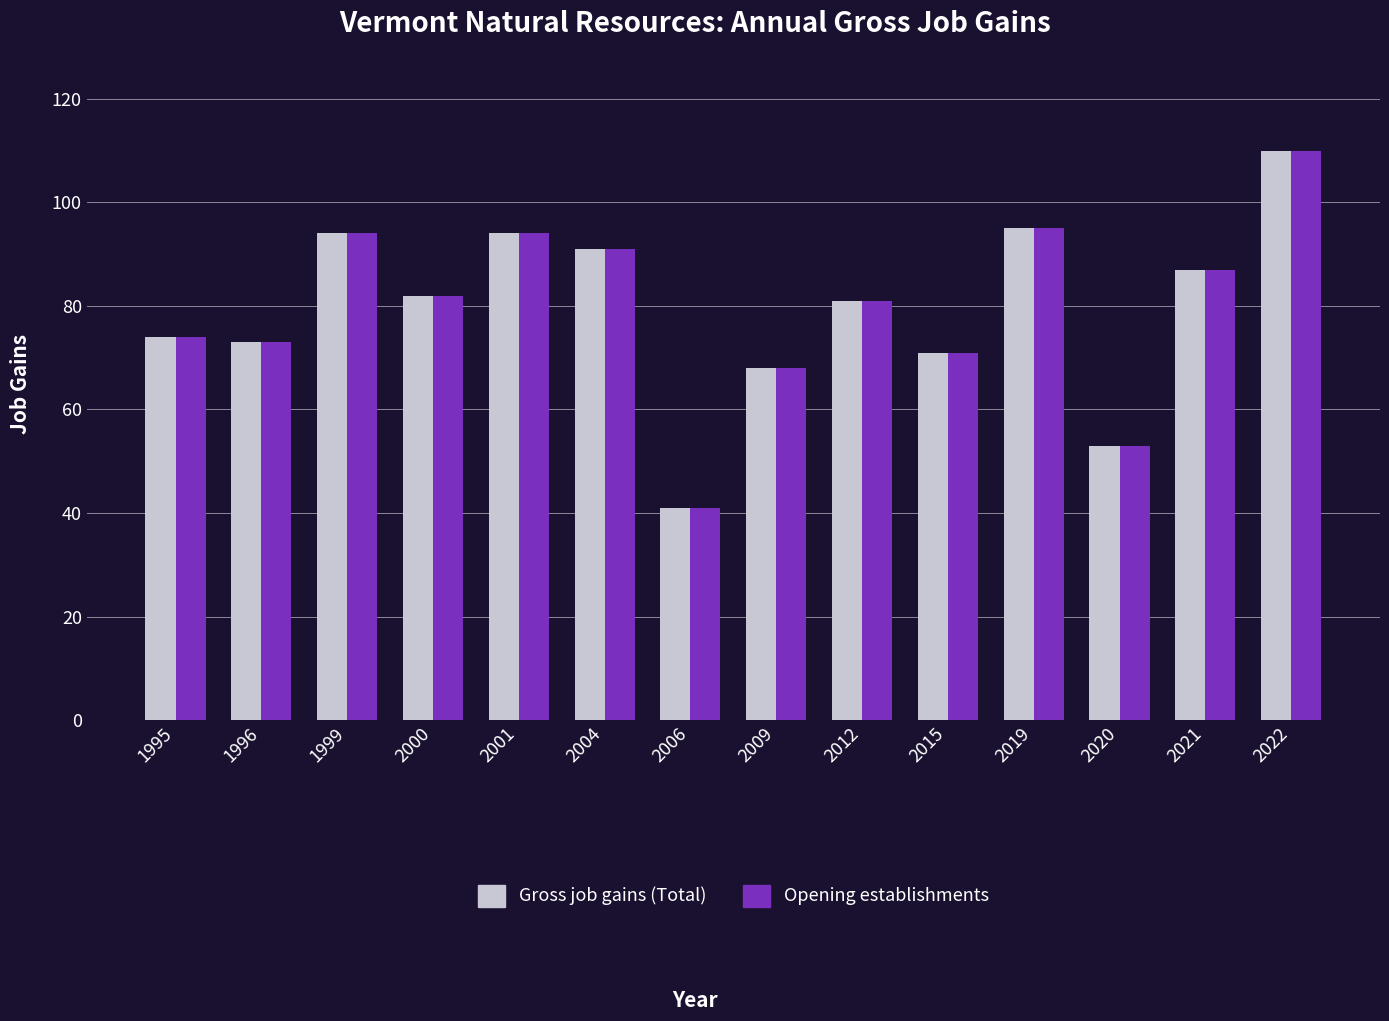

What is the sum of the Opening establishments values at 2015 and 2006?

112